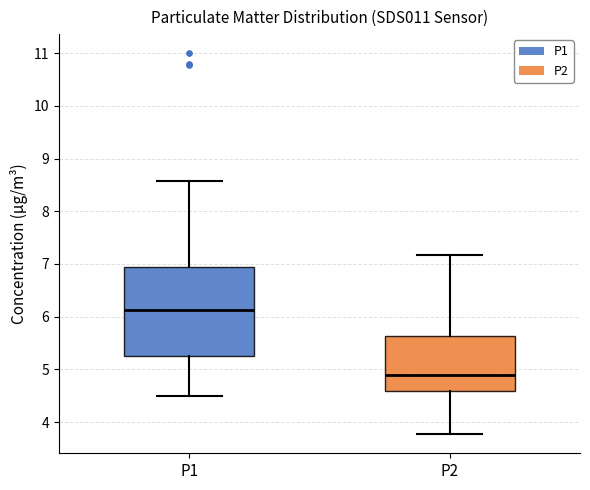

Reading left to right, read every box against the y-axis: the position of its median line, the range the box covers, and the ends of its whiskers. The values are not printed on the chart, so give them approximately, as read against the axis.

P1: median 6.1, box 5.3 to 6.9, whiskers 4.5 to 8.6
P2: median 4.9, box 4.6 to 5.6, whiskers 3.8 to 7.2